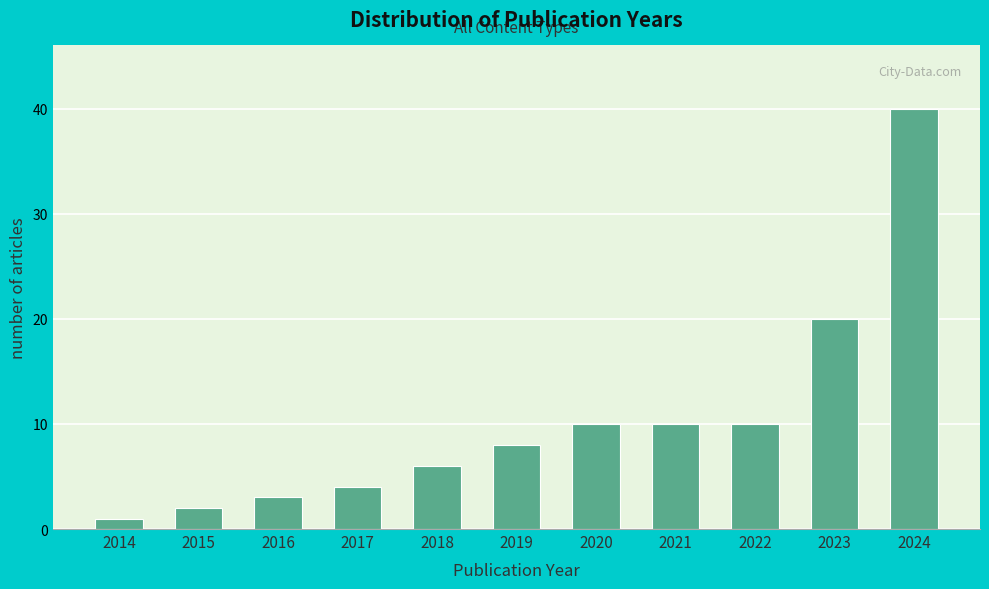

Reading left to right, transcribe all the data shown in this chart.

2014=1	2015=2	2016=3	2017=4	2018=6	2019=8	2020=10	2021=10	2022=10	2023=20	2024=40